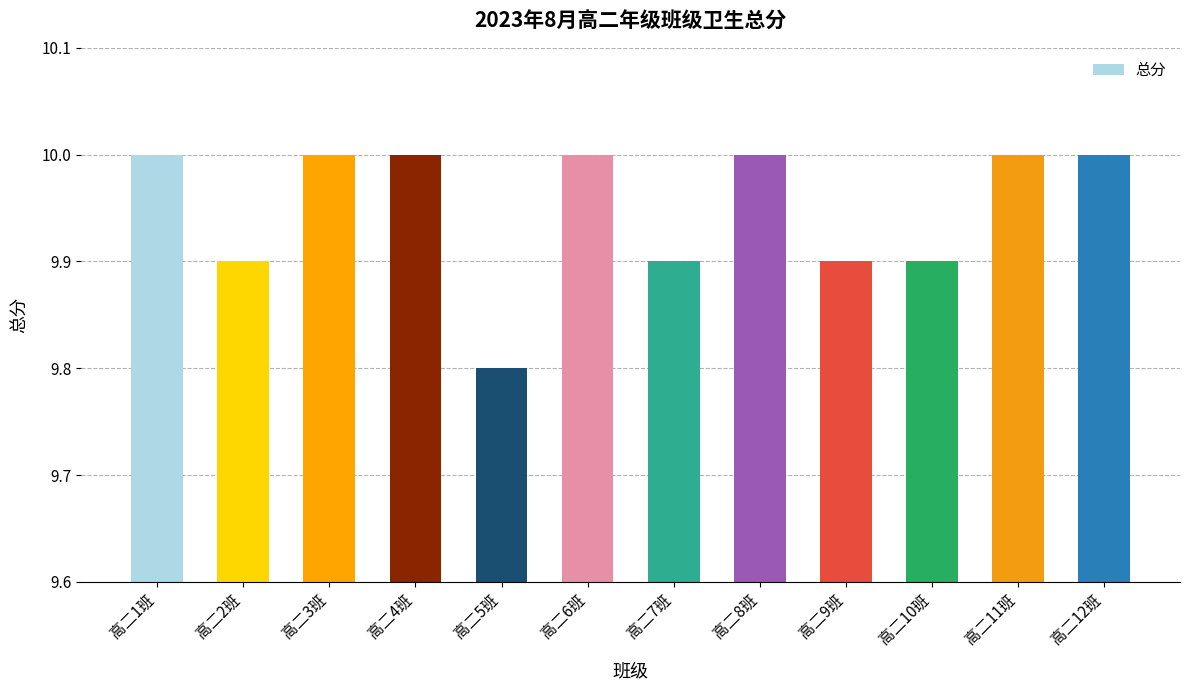

Is it true that the value at 高二6班 is 2.2?

False